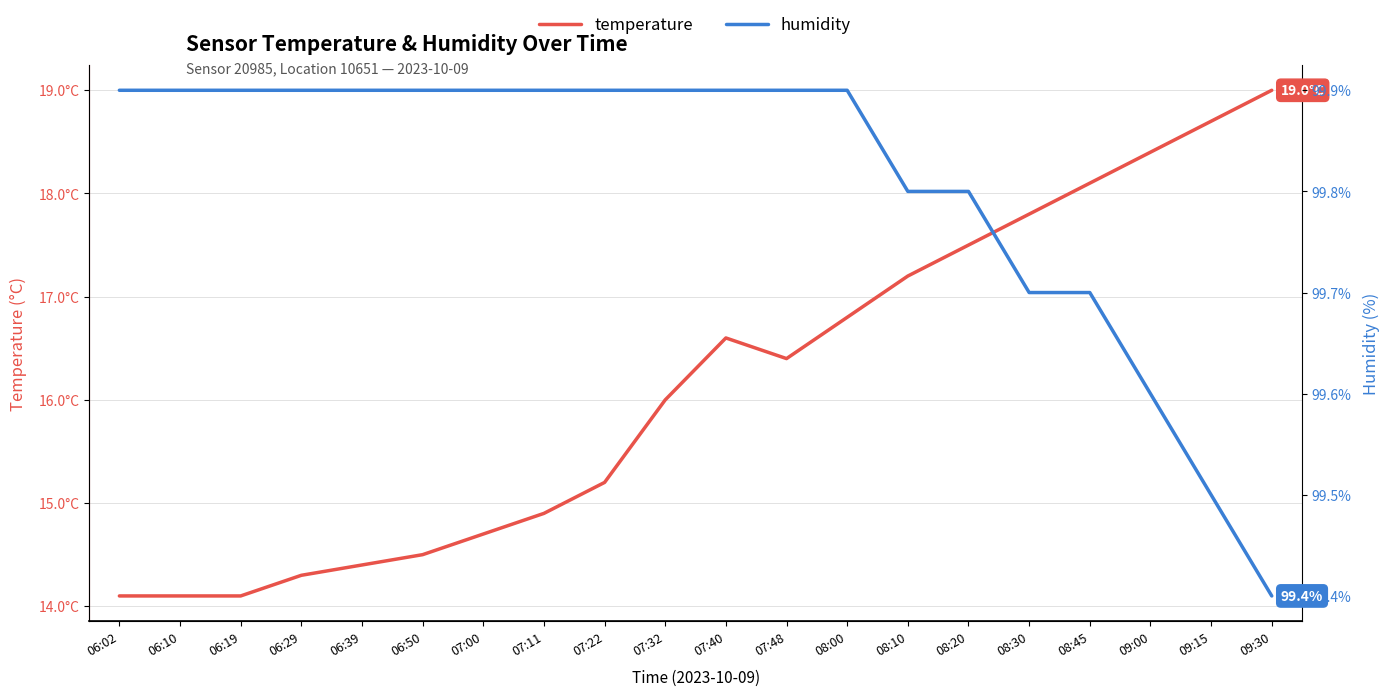

Is the value of temperature at 06:19 greater than the value of humidity at 08:00?

No